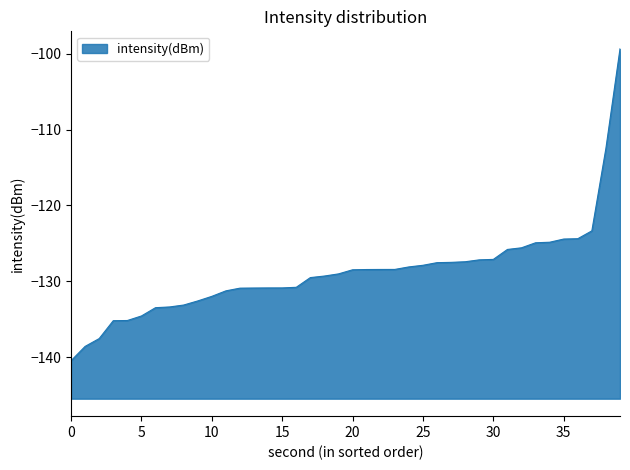

Read the value at 22.

-129.0